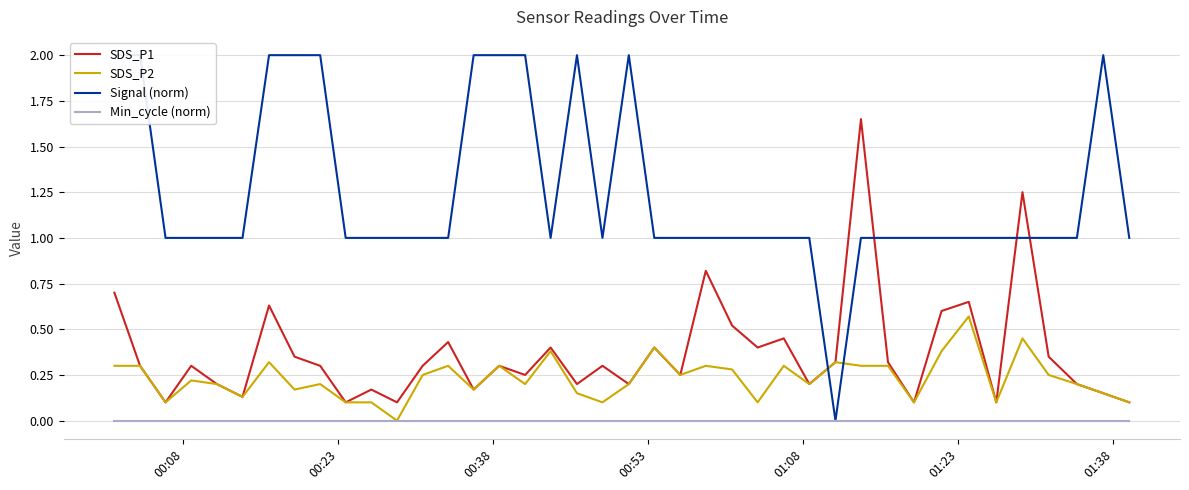

List the series in order of their peak value, highest first.

Signal (norm), SDS_P1, SDS_P2, Min_cycle (norm)